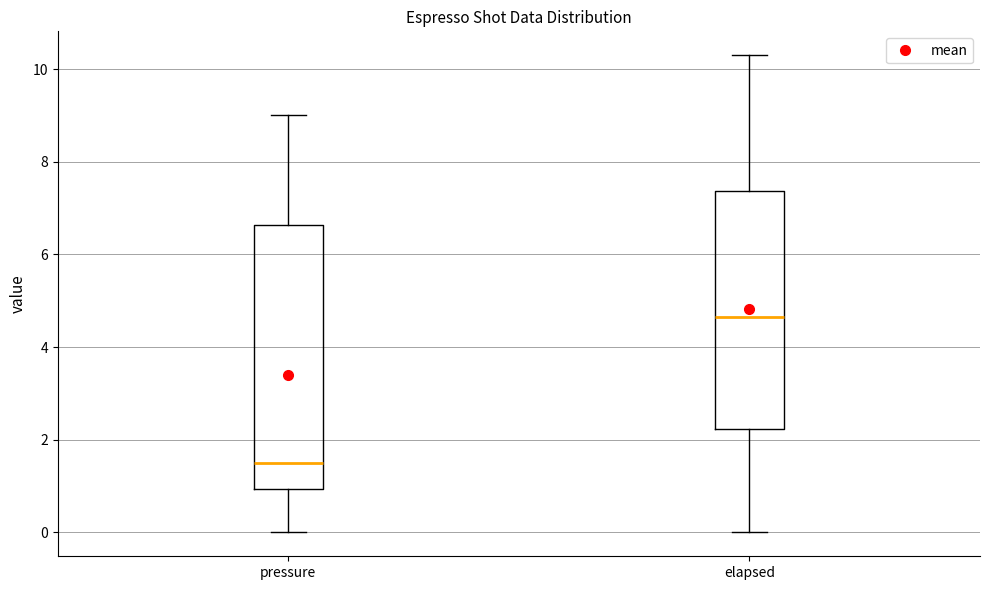

Reading left to right, read every box against the y-axis: the position of its median line, the range the box covers, and the ends of its whiskers. The values are not printed on the chart, so give them approximately, as read against the axis.

pressure: median 1.4, box 1.0 to 6.6, whiskers 0.0 to 9.0
elapsed: median 4.6, box 2.2 to 7.4, whiskers 0.0 to 10.4